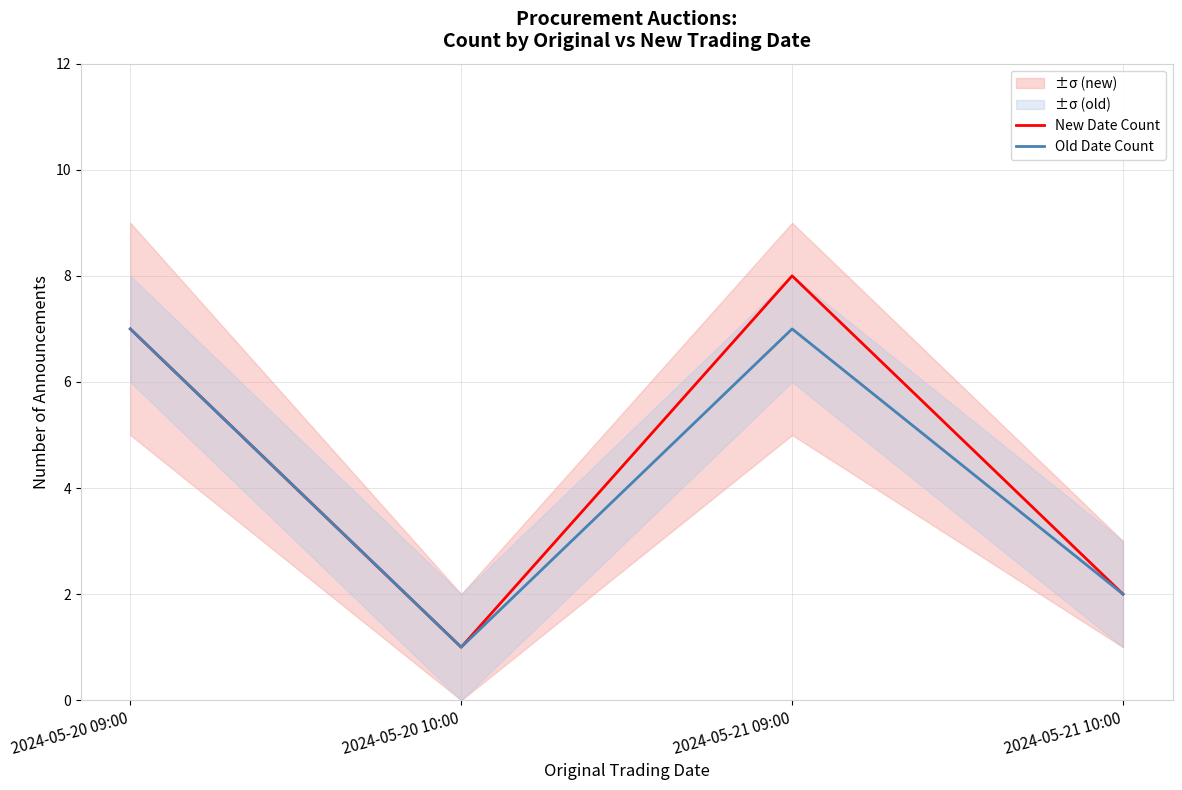

How many interior local valleys does the New Date Count series have?

1